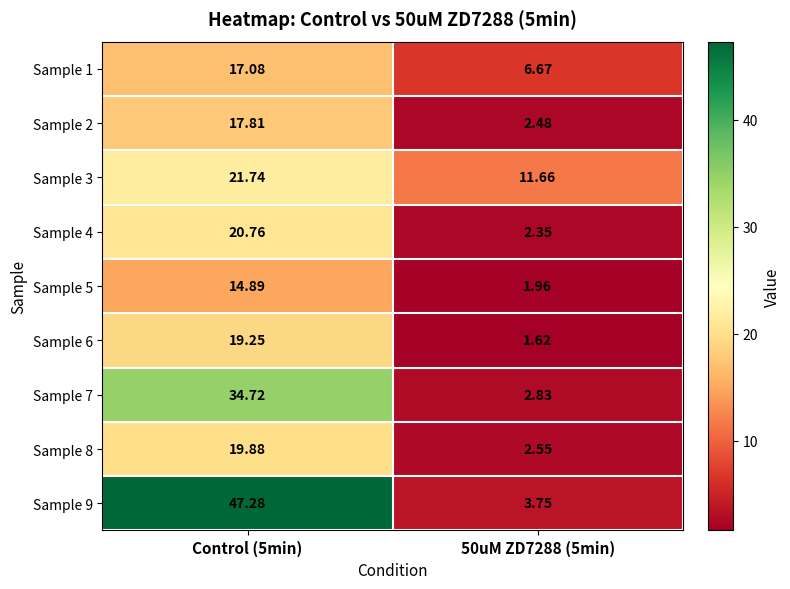

Is the value of Sample 3 at Control (5min) greater than the value of Sample 1 at 50uM ZD7288 (5min)?

Yes